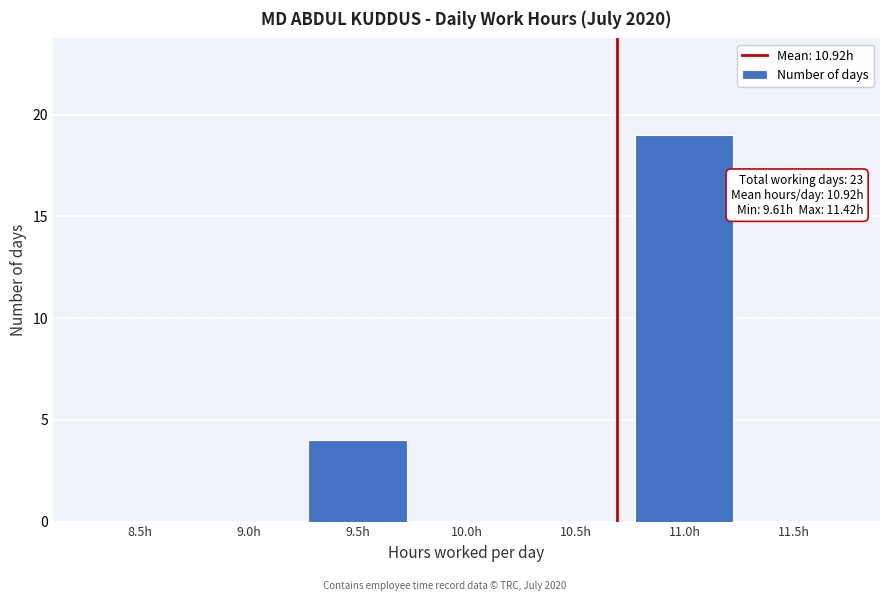

Reading left to right, transcribe all the data shown in this chart.

8.5h=0	9.0h=0	9.5h=4	10.0h=0	10.5h=0	11.0h=19	11.5h=0